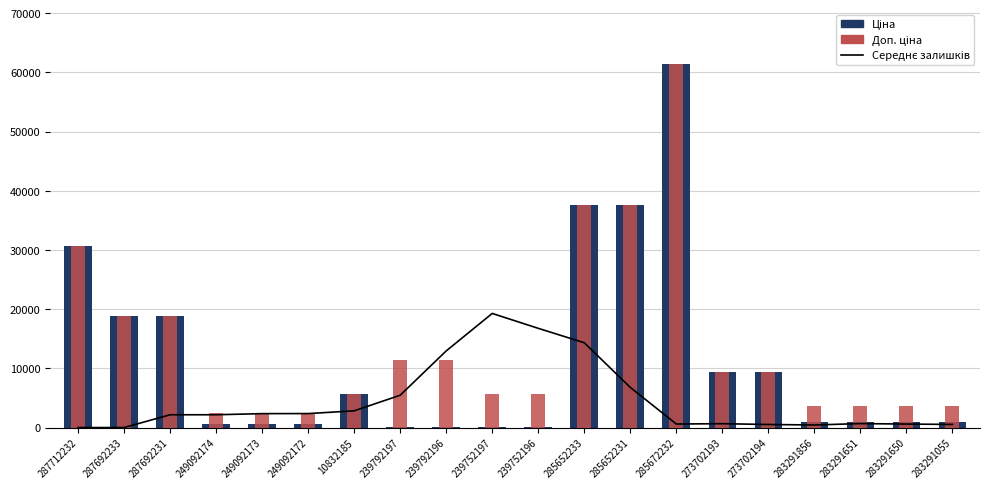

Which series has the largest total across all categories?

Доп. ціна